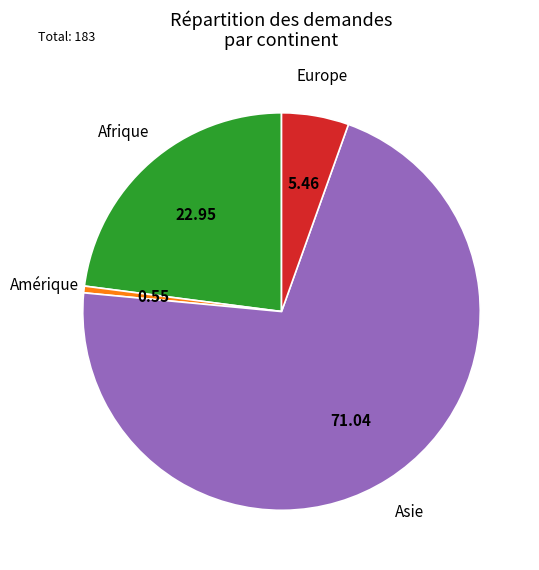

True or false: Europe accounts for 5% of the total.

True